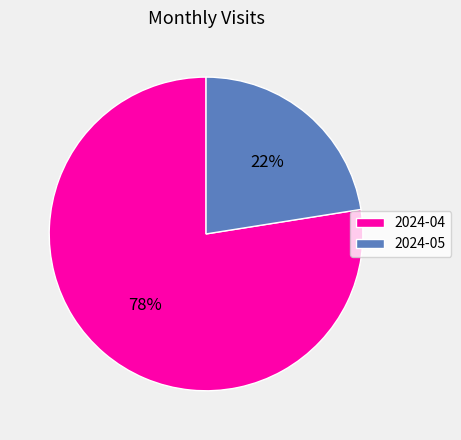

To the nearest percent, what is the combined percentage of 2024-04 and 2024-05?

100%